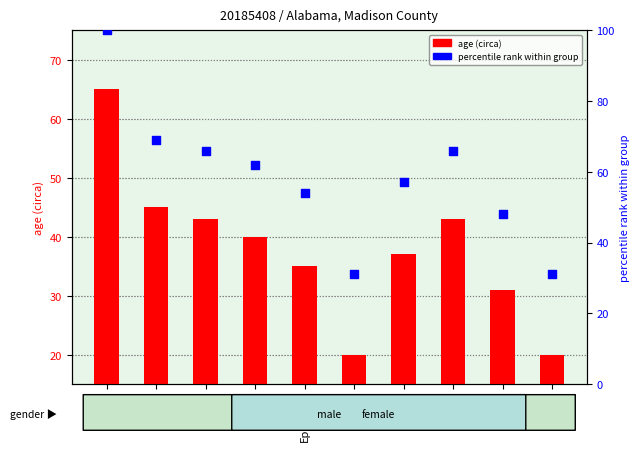

Which series contains the highest Y value?

percentile rank within group